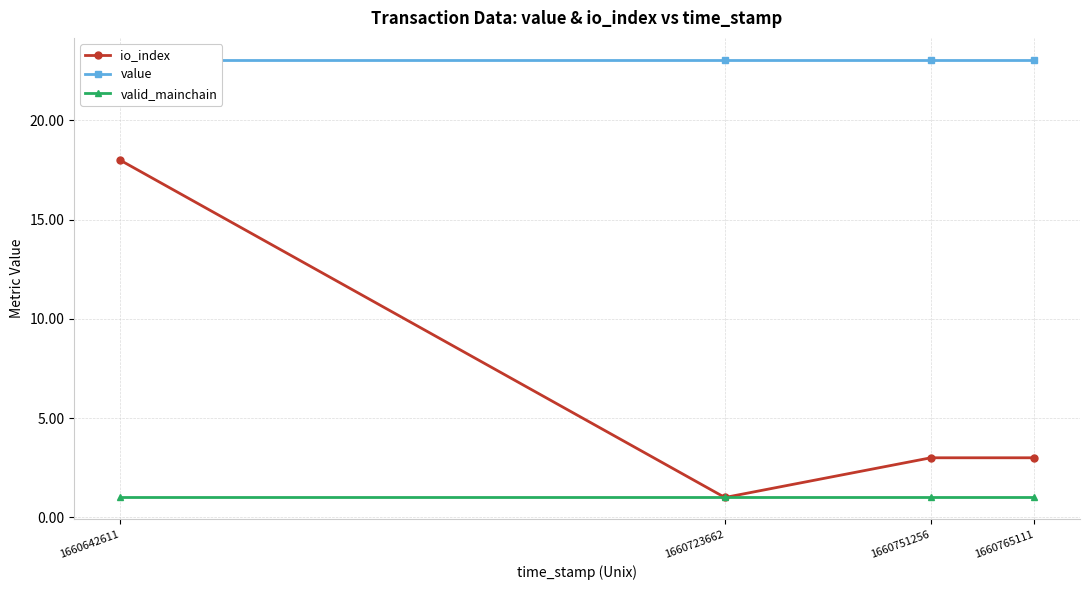

True or false: io_index and valid_mainchain intersect in this chart.

False